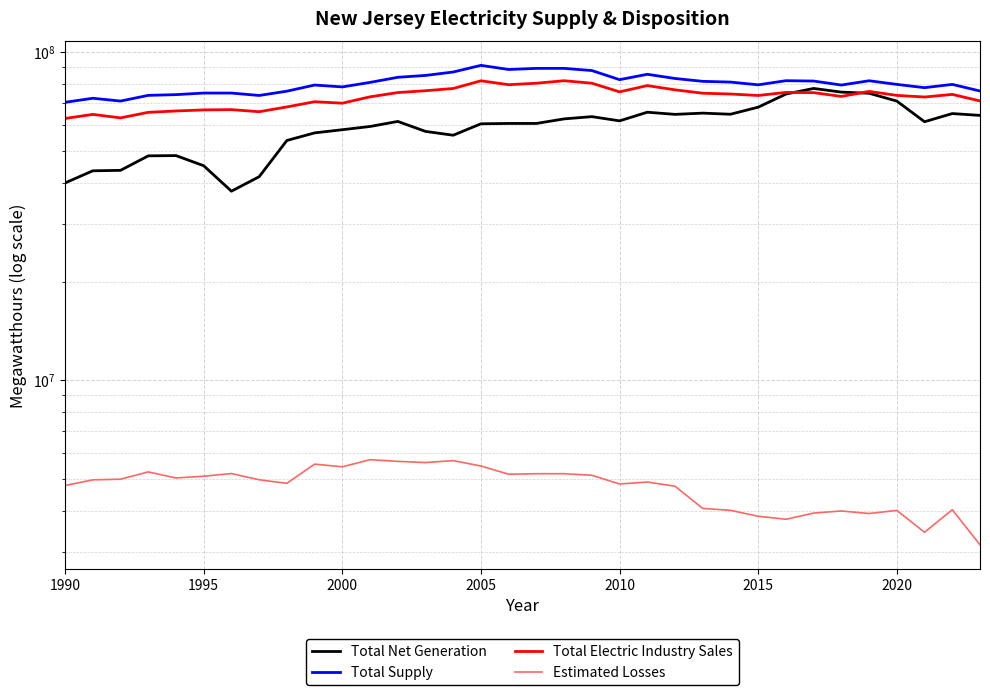

Which series has the widest spread of values?

Total Net Generation